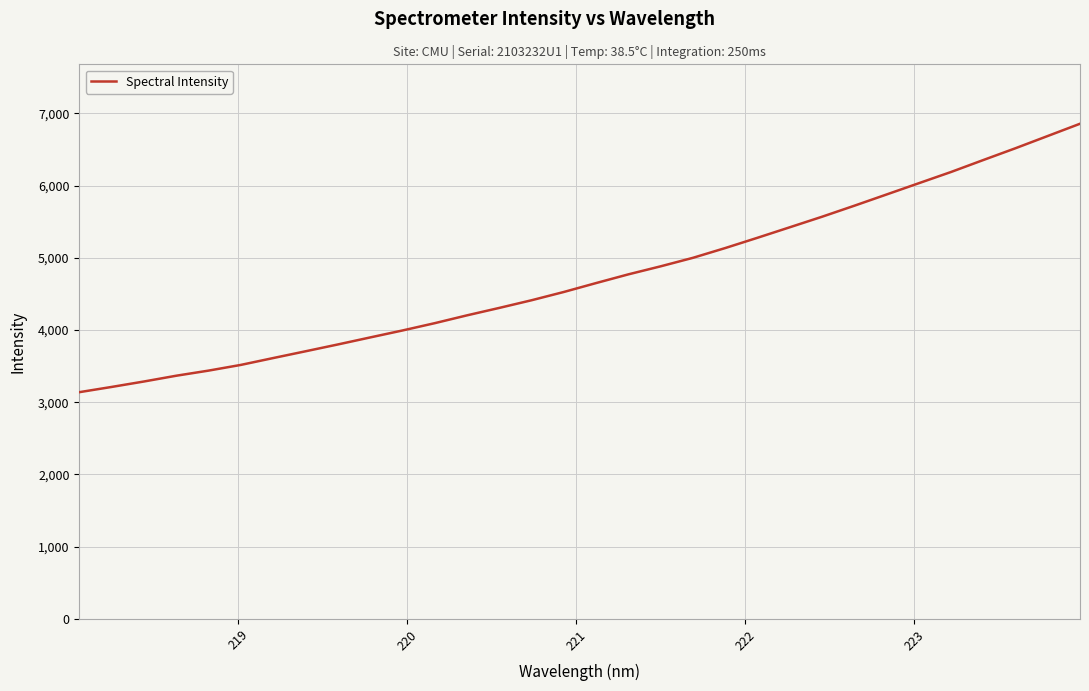

What is the minimum value shown in the chart?

3140.2